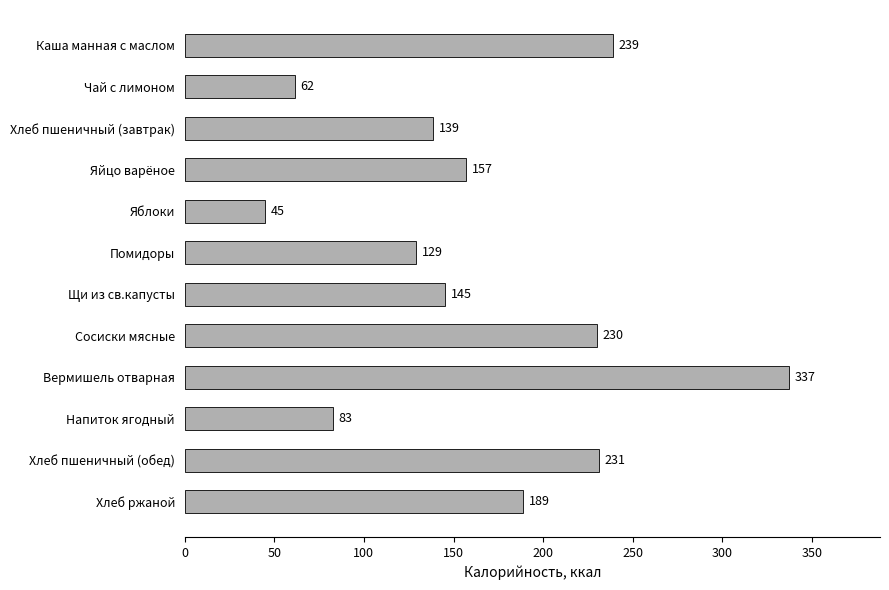

What is the ratio of the value at Каша манная с маслом to the value at Яйцо варёное?

1.5